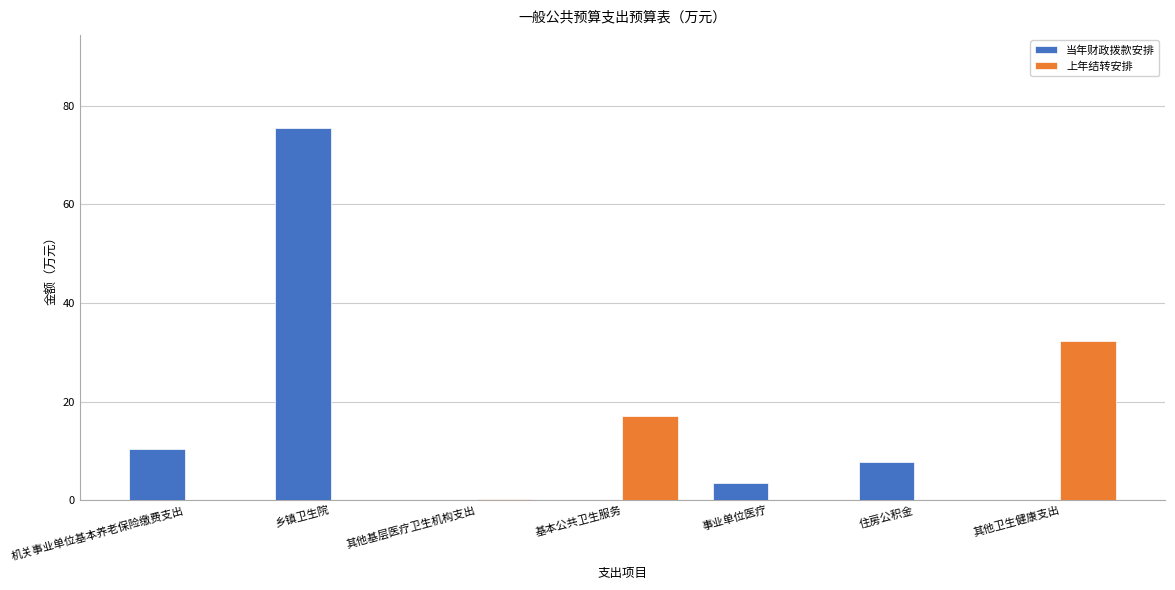

What is the maximum value for 上年结转安排?

32.2